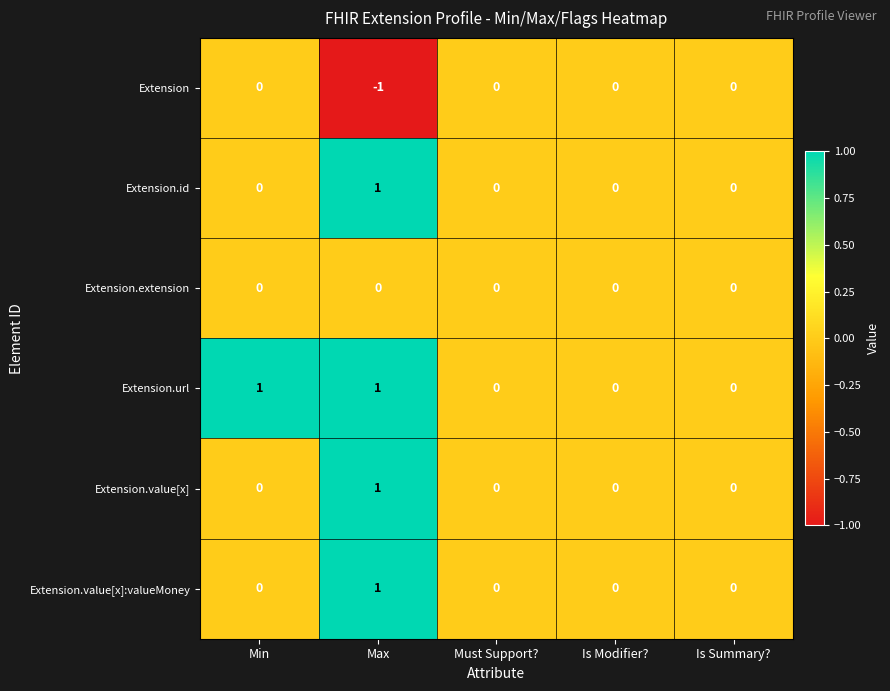

The Extension.url series shows 1 at Max. True or false?

True